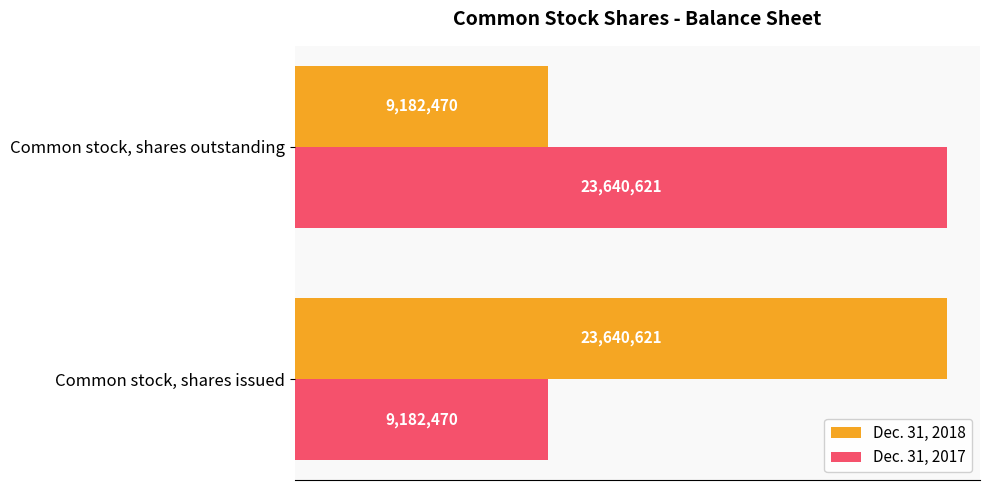

At which label is Dec. 31, 2018 closest to 16411545?

Common stock, shares outstanding